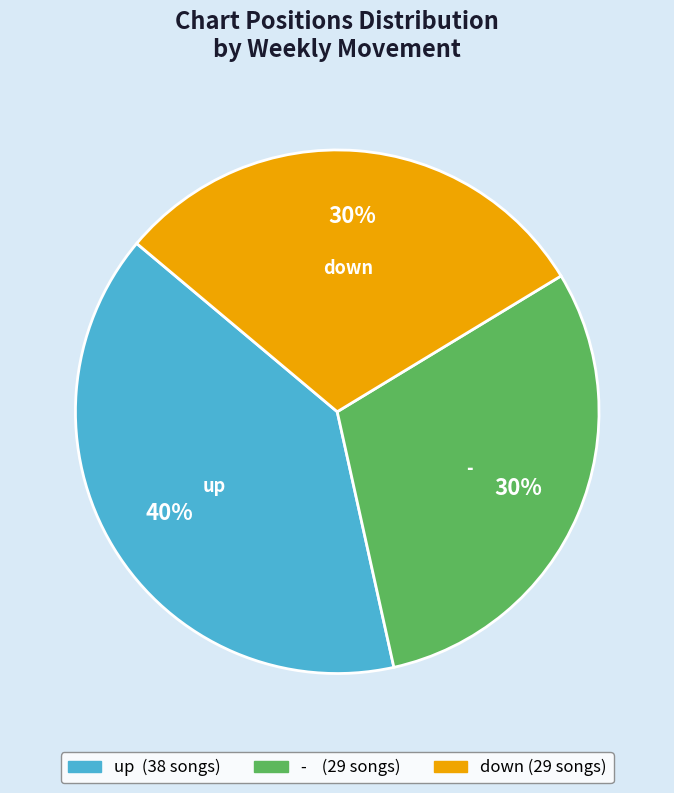

How many segments does this pie chart have?

3